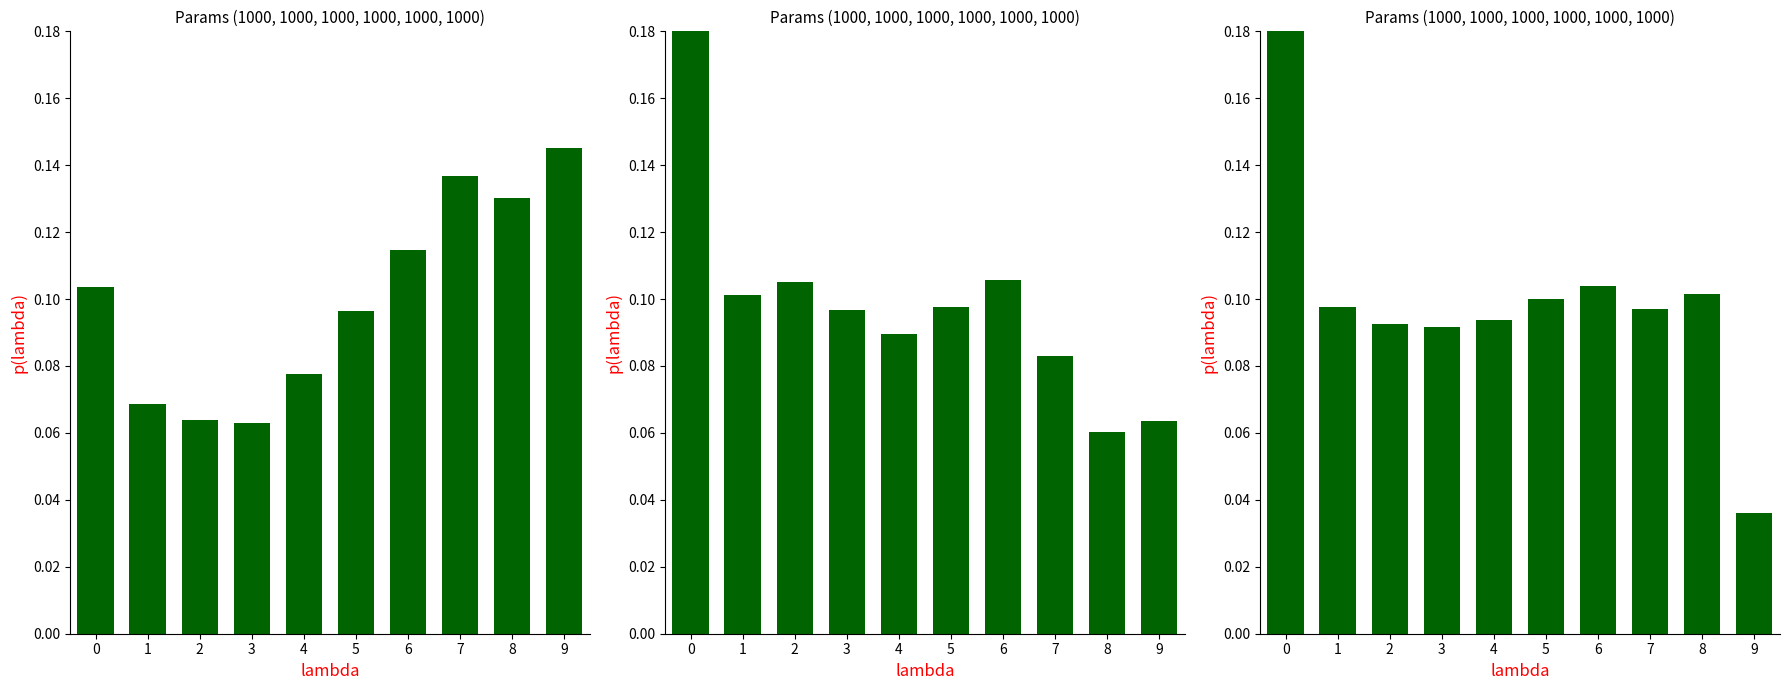

At which label does Jan/Feb reach its minimum?

3